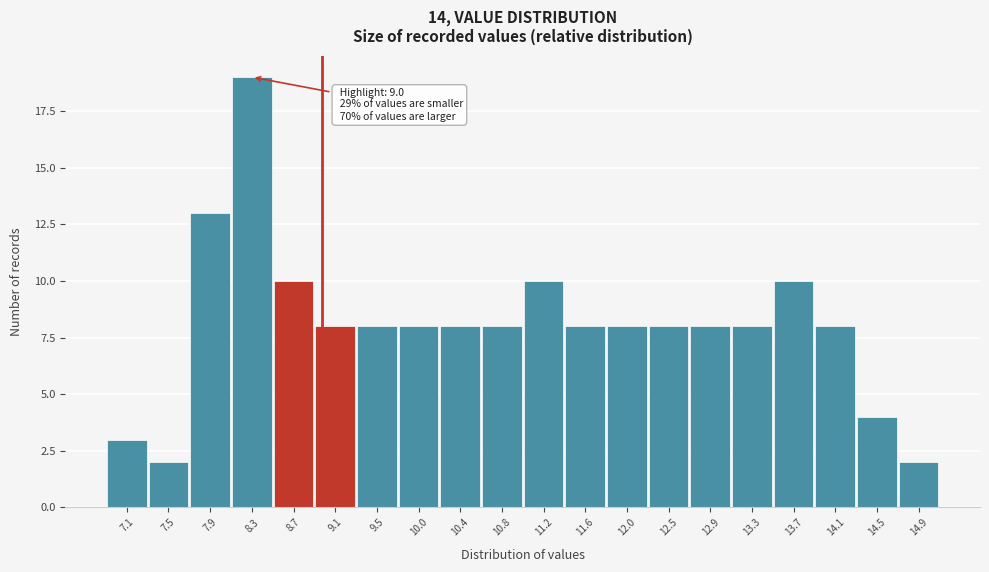

Which range on the x-axis has the tallest bar?

8.095 to 8.510